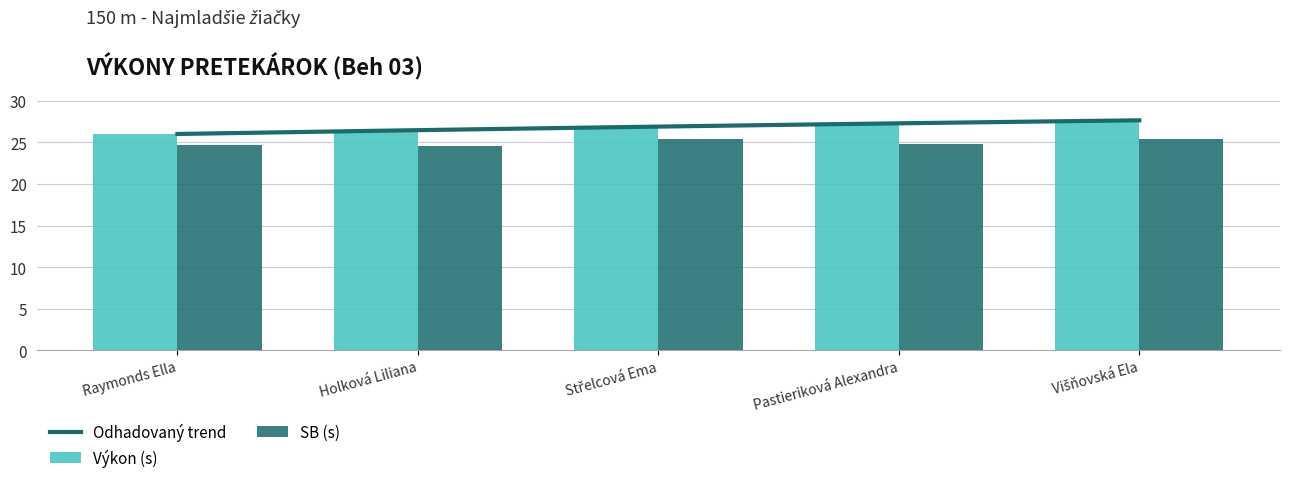

How many bars are there in total?

10